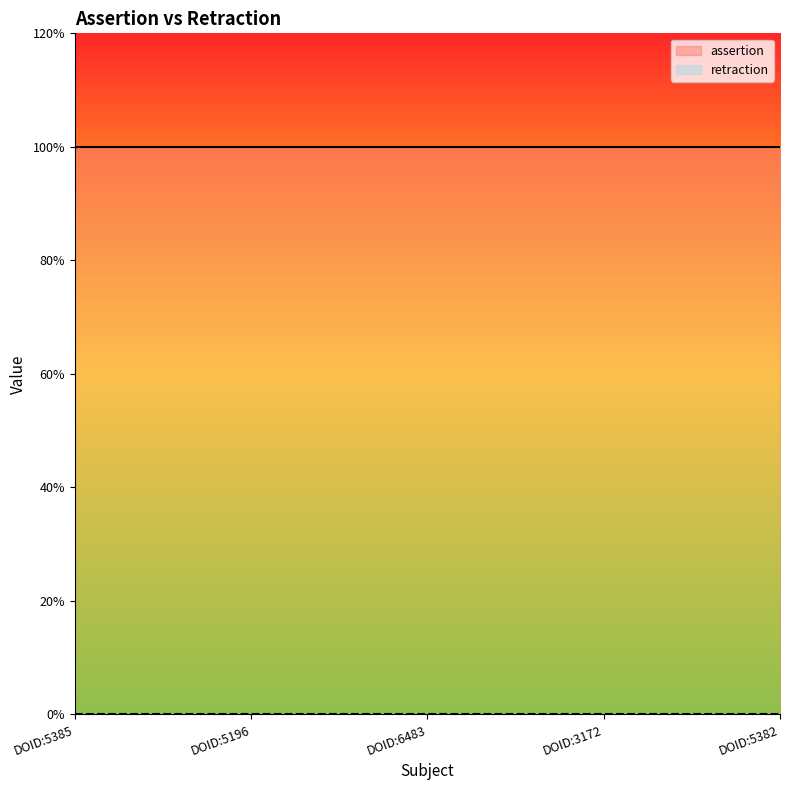

At how many categories does at least one series exceed 0?

5